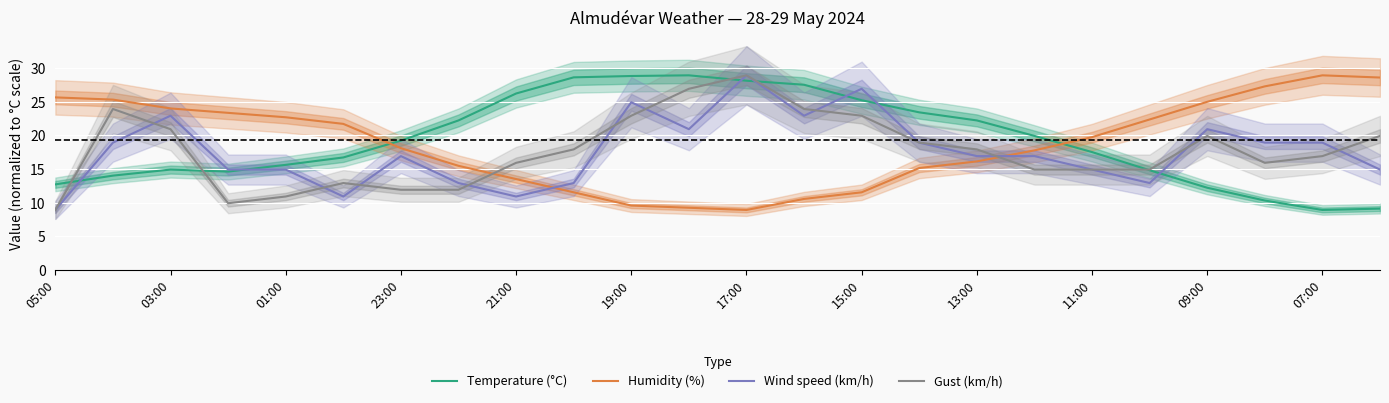

At which label does Gust (km/h) reach its peak?

17:00